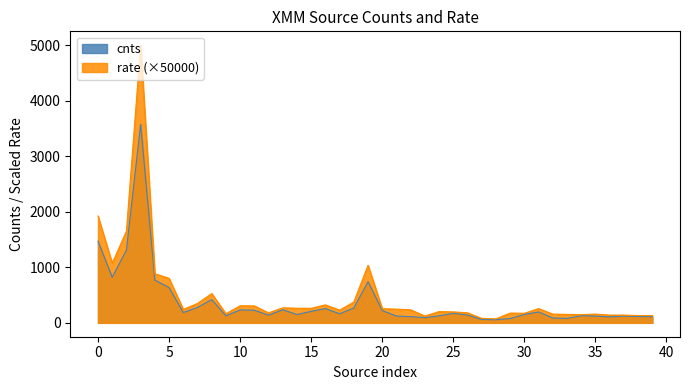

What is the smallest value displayed?

55.7